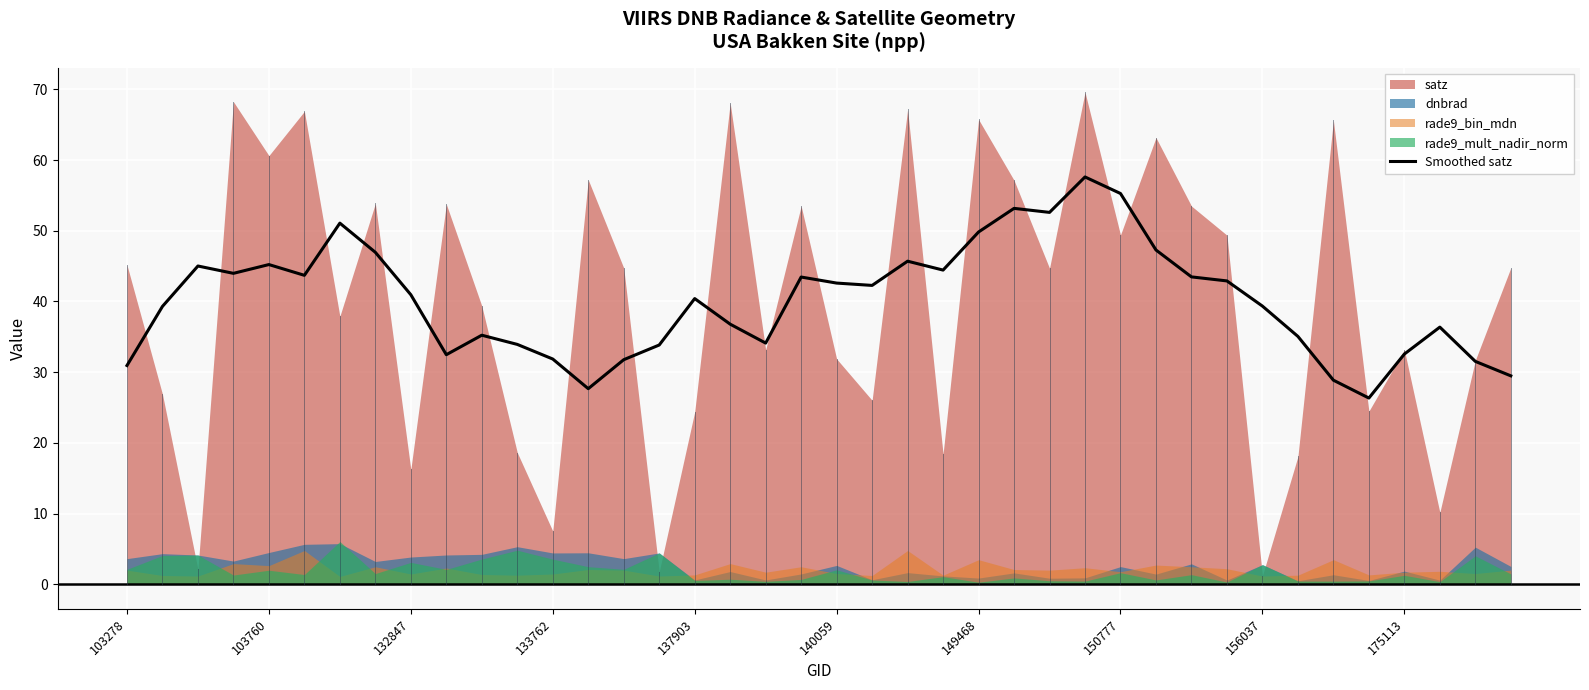

How many data points does each series have?

40